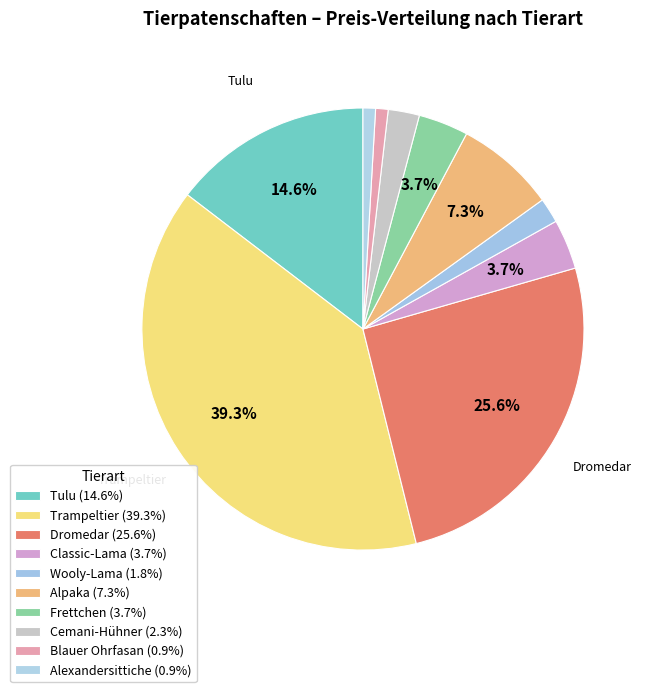

Which has a higher value, Alpaka or Frettchen?

Alpaka